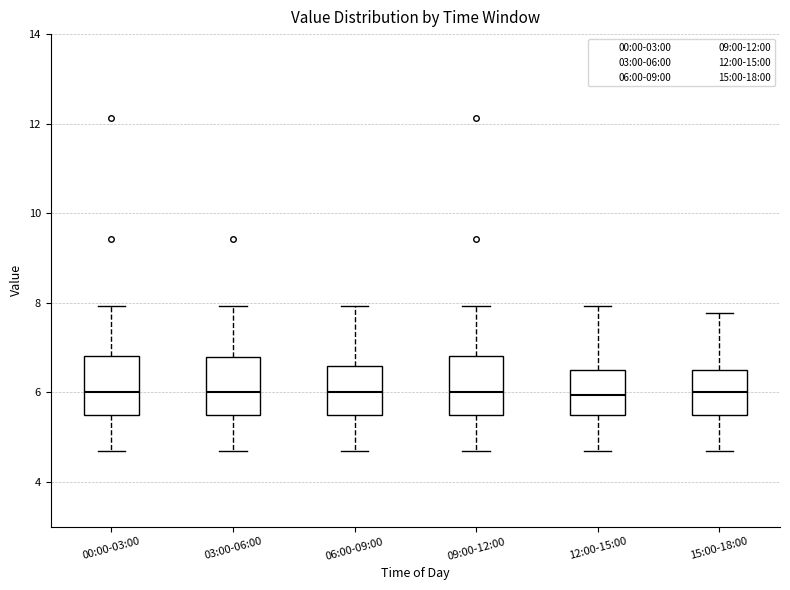

Reading left to right, read every box against the y-axis: the position of its median line, the range the box covers, and the ends of its whiskers. The values are not printed on the chart, so give them approximately, as read against the axis.

00:00-03:00: median 6.0, box 5.6 to 6.8, whiskers 4.8 to 8.0
03:00-06:00: median 6.0, box 5.6 to 6.8, whiskers 4.8 to 8.0
06:00-09:00: median 6.0, box 5.6 to 6.6, whiskers 4.8 to 8.0
09:00-12:00: median 6.0, box 5.6 to 6.8, whiskers 4.8 to 8.0
12:00-15:00: median 6.0, box 5.6 to 6.6, whiskers 4.8 to 8.0
15:00-18:00: median 6.0, box 5.6 to 6.6, whiskers 4.8 to 7.8